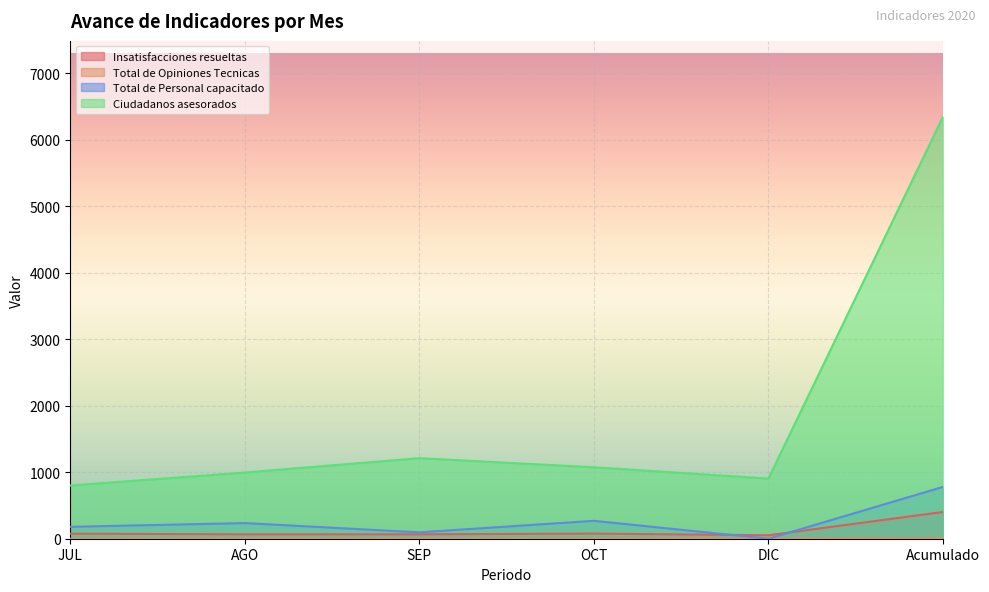

Reading left to right, list all the values displayed in this chart.

Insatisfacciones resueltas: JUL=76	AGO=66	SEP=66	OCT=77	DIC=52	Acumulado=402
Total de Opiniones Tecnicas: JUL=0	AGO=2	SEP=1	OCT=2	DIC=3	Acumulado=8
Total de Personal capacitado: JUL=179	AGO=235	SEP=96	OCT=269	DIC=0	Acumulado=779
Ciudadanos asesorados: JUL=800	AGO=995	SEP=1211	OCT=1074	DIC=904	Acumulado=6342